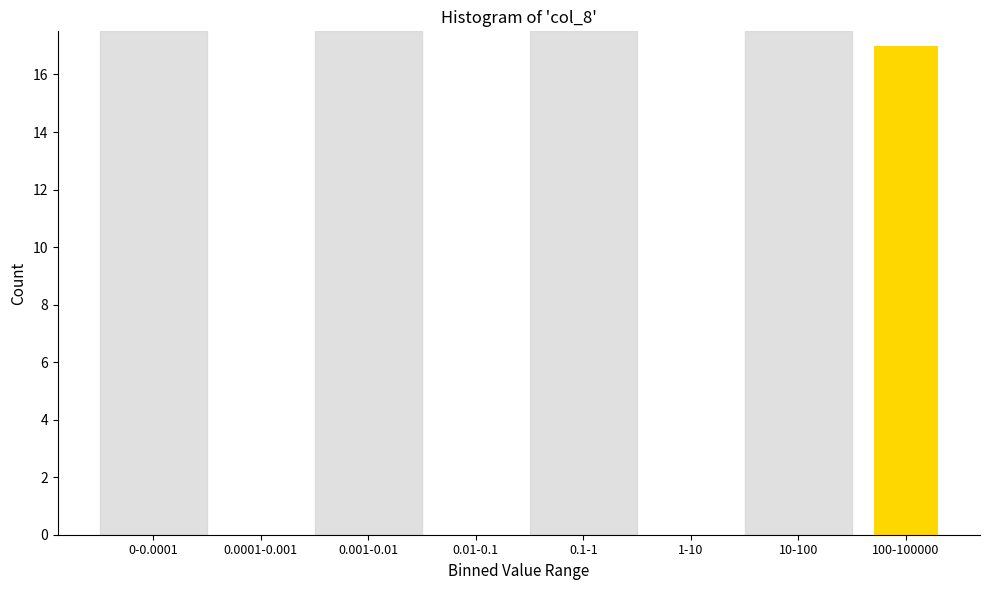

Reading left to right, list all the values displayed in this chart.

0-0.0001=0	0.0001-0.001=0	0.001-0.01=0	0.01-0.1=0	0.1-1=0	1-10=0	10-100=0	100-100000=17